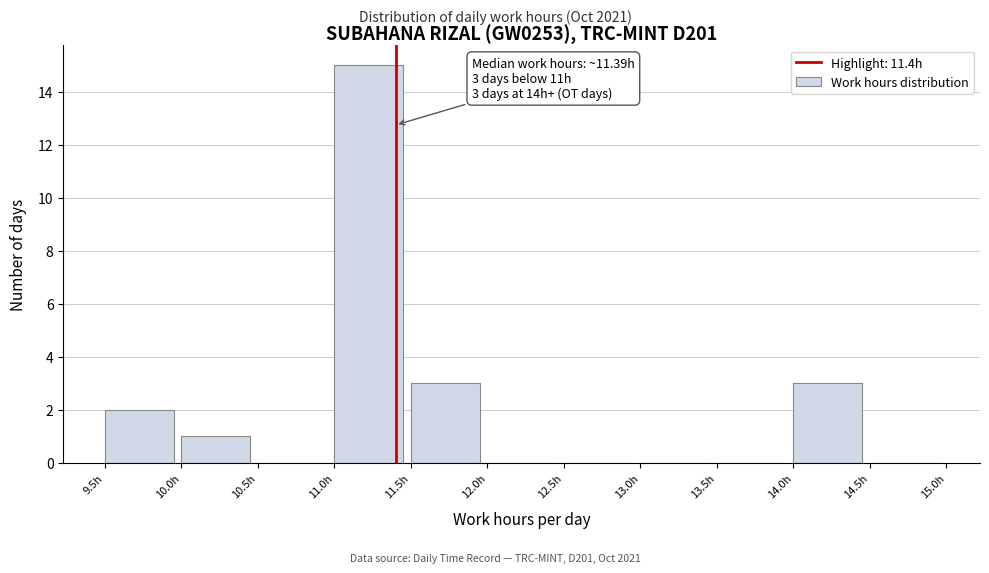

Over which range of the x-axis is the bar tallest?

11.0 to 11.5